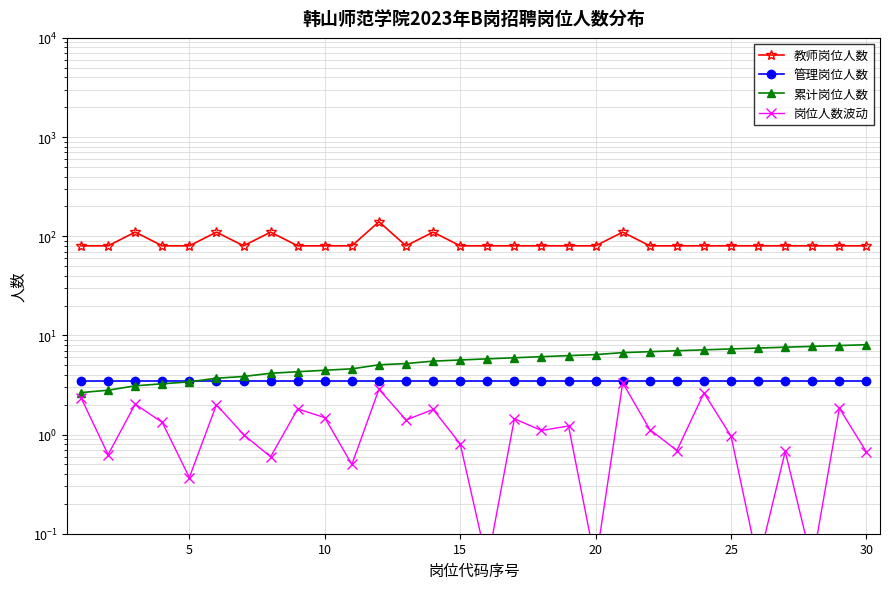

True or false: 教师岗位人数 and 累计岗位人数 cross at least once.

False